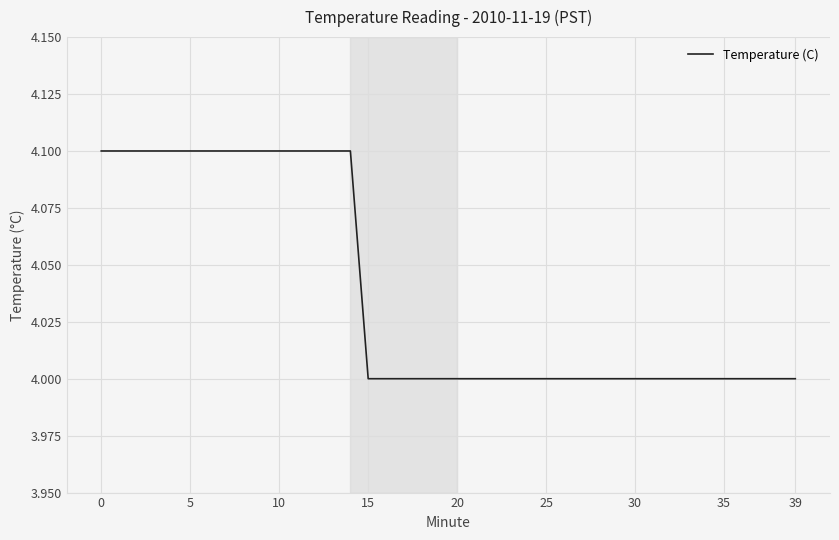

What is the minimum value shown in the chart?

4.0